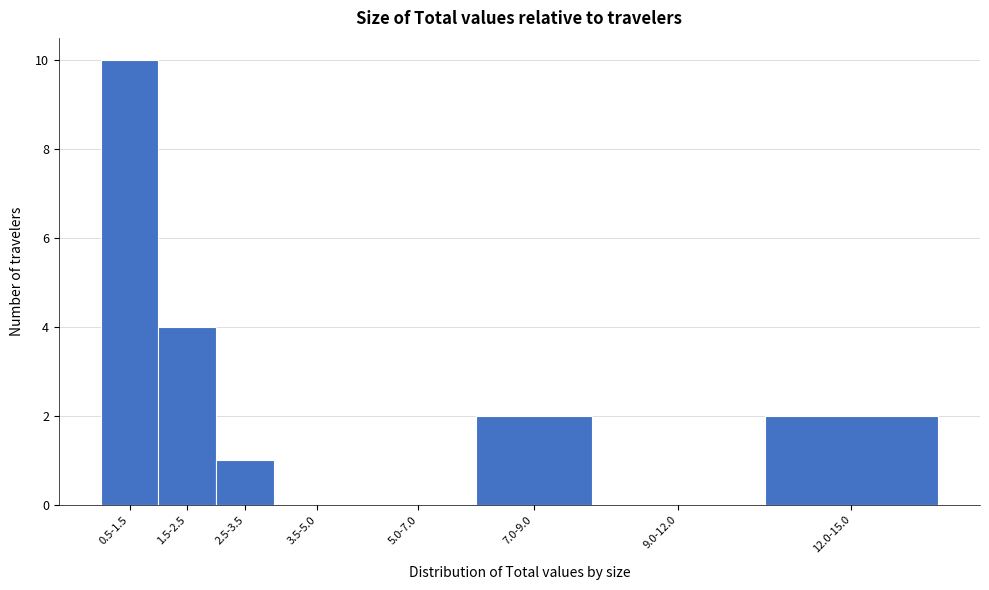

Reading left to right, what are all the values shown in this chart?

0.5-1.5=10	1.5-2.5=4	2.5-3.5=1	3.5-5.0=0	5.0-7.0=0	7.0-9.0=2	9.0-12.0=0	12.0-15.0=2